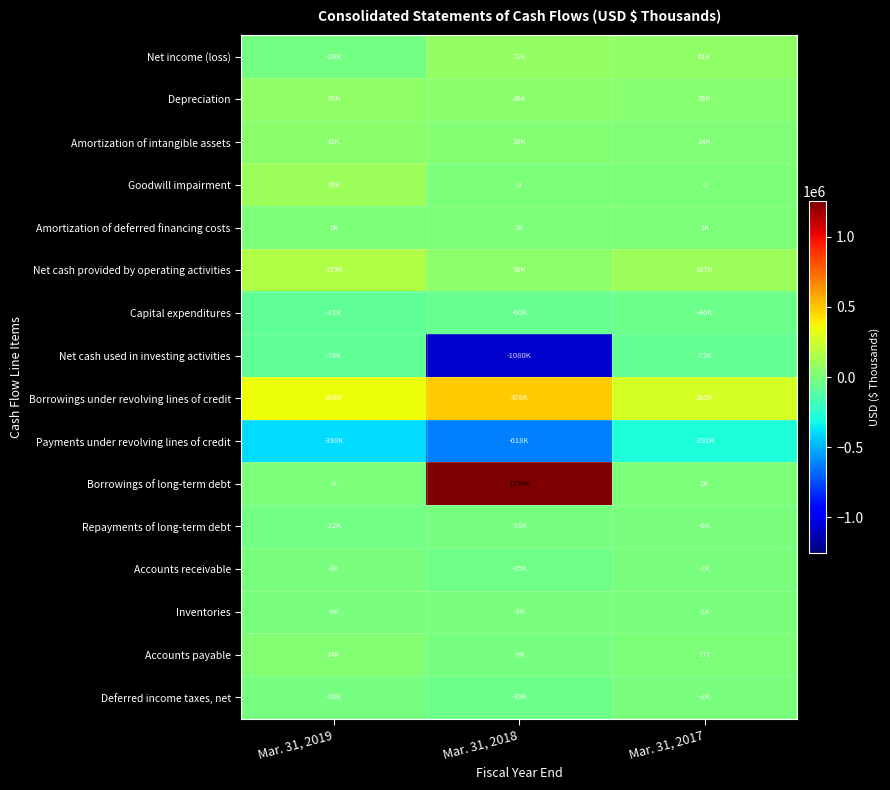

Is it true that Goodwill impairment equals 176963 at Mar. 31, 2019?

False